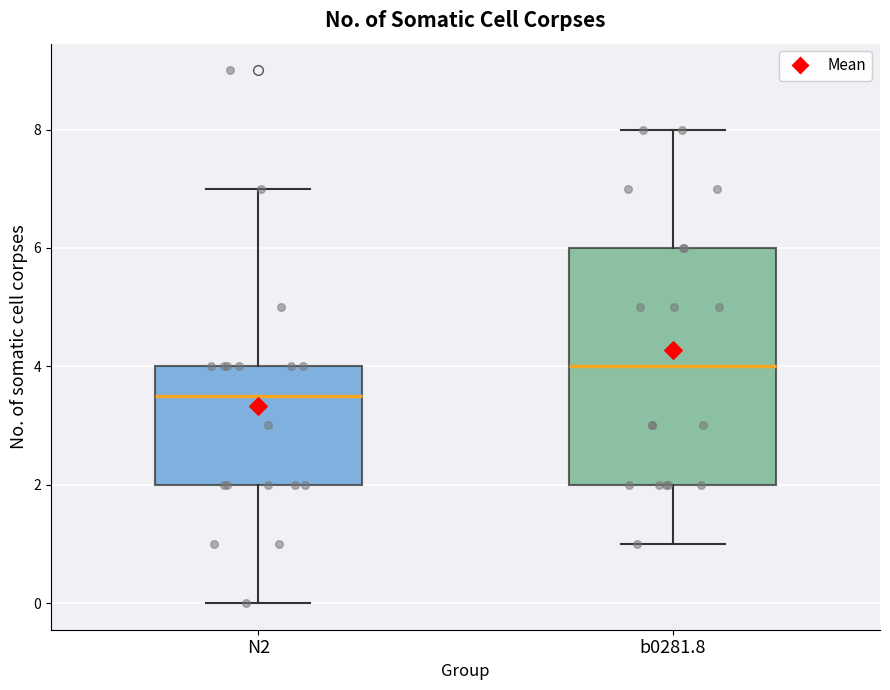

Reading left to right, transcribe this box plot: for each box, give where its median line is, the range the box spans, and where its two whiskers end, as read against the y-axis. The values are not printed on the chart, so give them approximately, as read against the axis.

N2: median 3.6, box 2.0 to 4.0, whiskers 0.0 to 7.0
b0281.8: median 4.0, box 2.0 to 6.0, whiskers 1.0 to 8.0